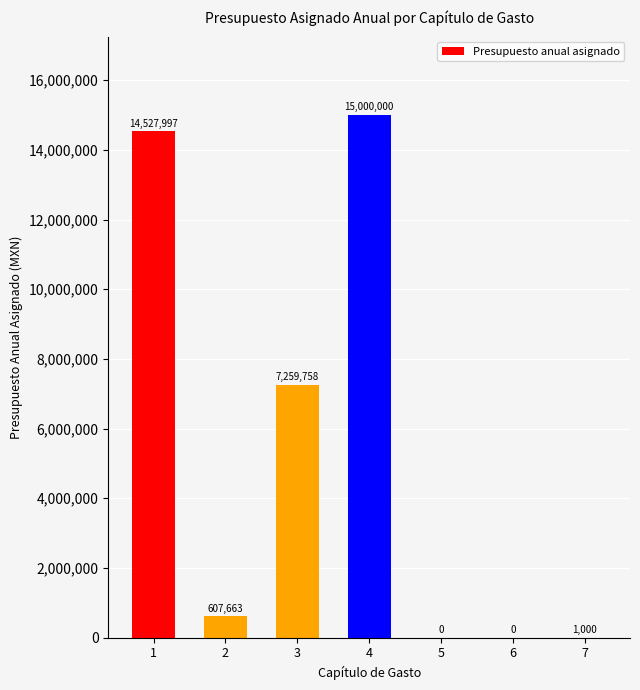

At which label is the value closest to 7500000?

3